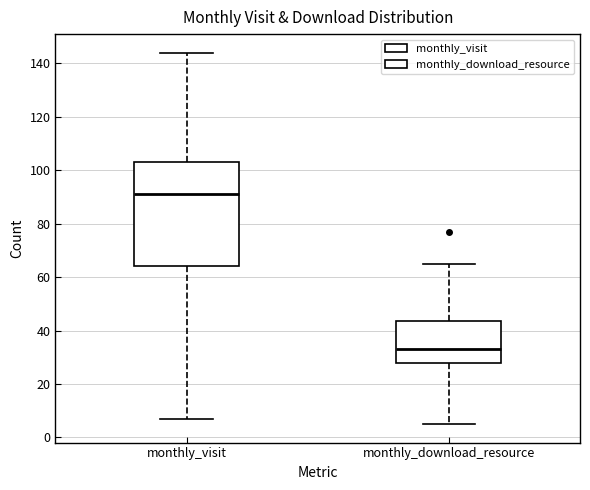

Comparing the boxes themselves (not the whiskers), which one is the tallest?

monthly_visit